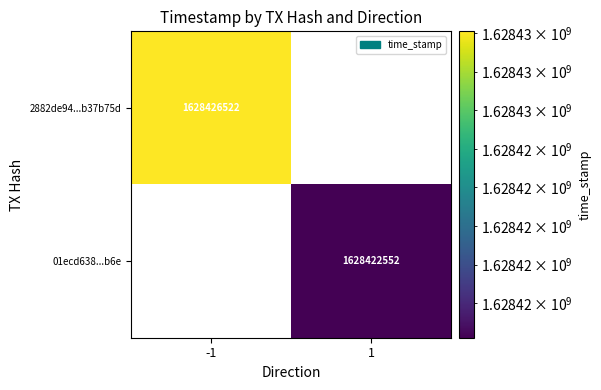

What is the greatest value displayed?

1628426522.0